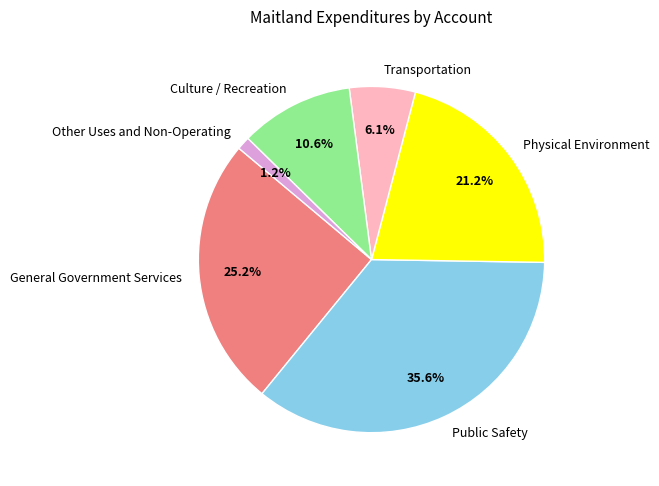

What percentage do Transportation and Culture / Recreation together represent?

16.7%